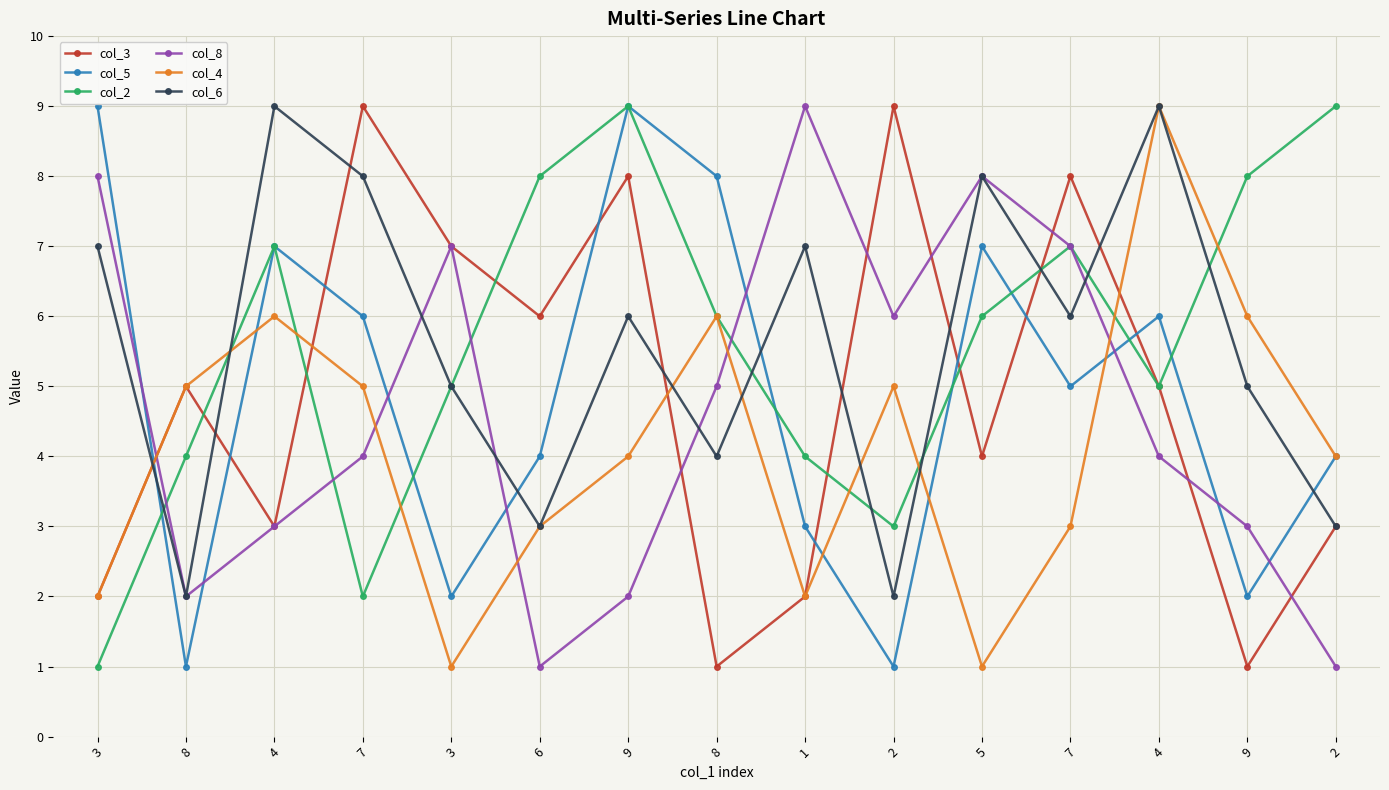

At which label does col_3 reach its minimum?

8